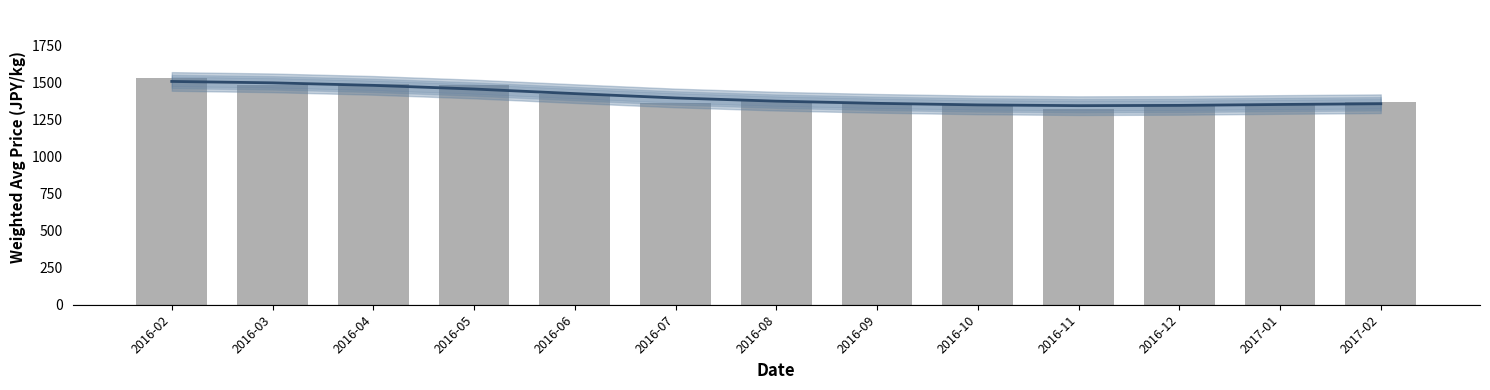

What is the label of the 9th bar from the left?

2016-10